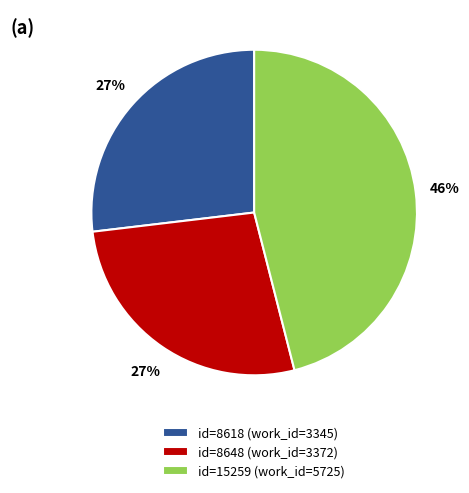

Is it true that id=8648 (work_id=3372) is 36% of the pie?

False